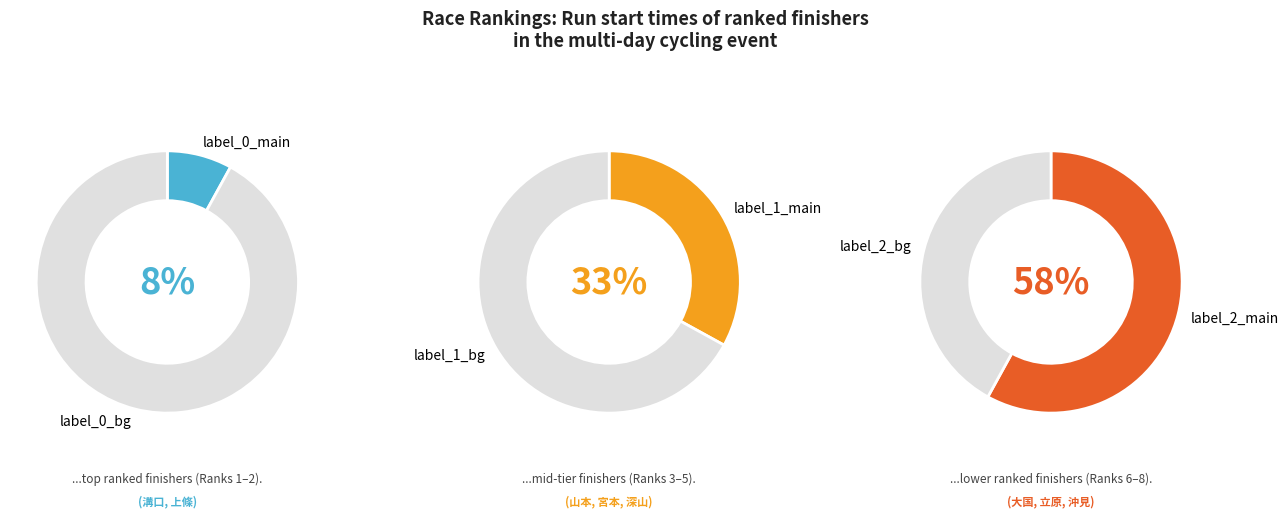

To the nearest percent, what percentage of the pie is 沖見?

22%